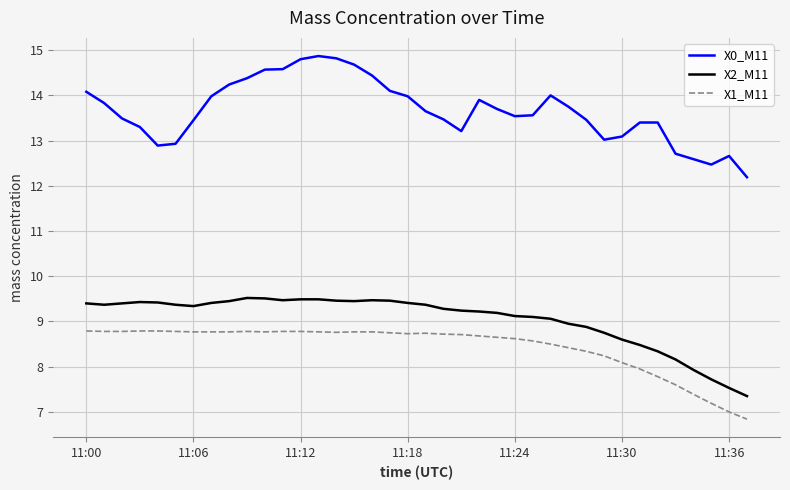

What is the difference between the maximum and minimum values in the X0_M11 series?

2.7